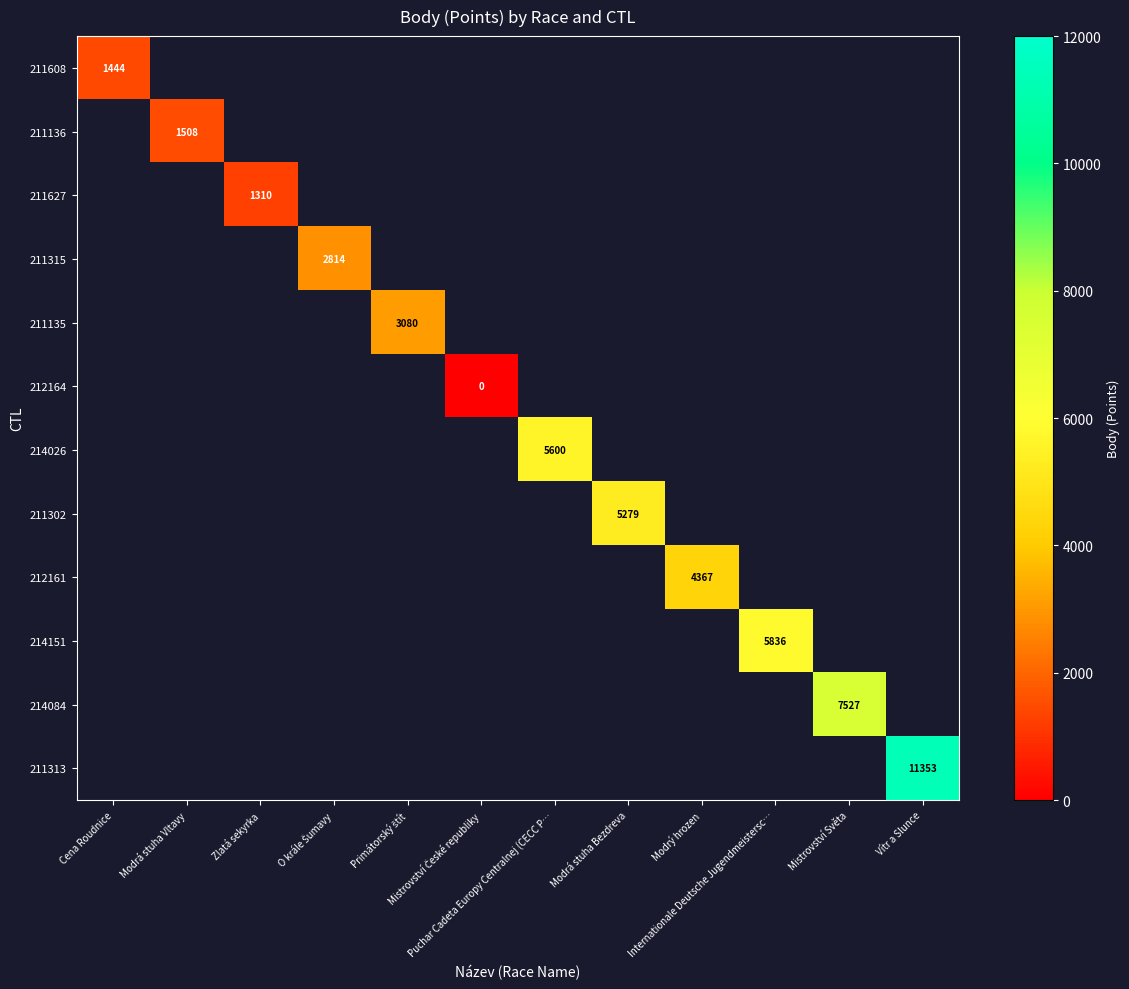

Rank the series at Modrá stuha Vltavy from lowest to highest value.

211608, 211136, 211627, 211315, 211135, 212164, 214026, 211302, 212161, 214151, 214084, 211313